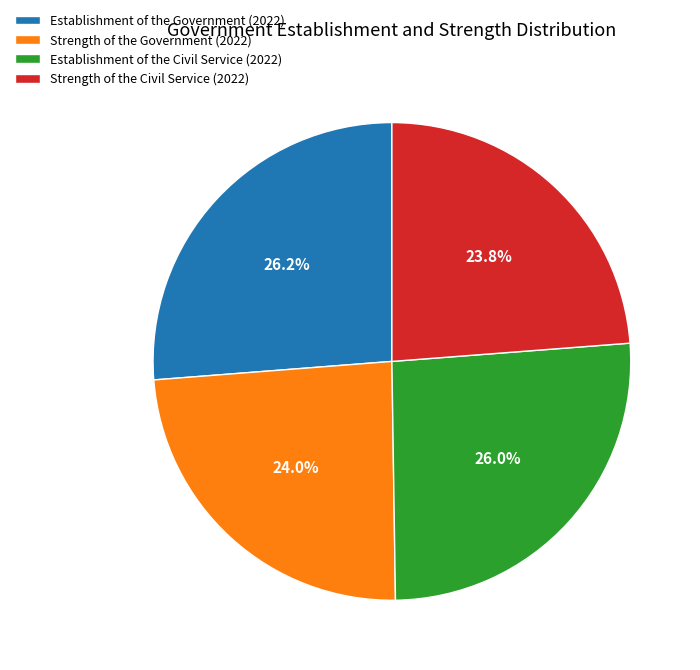

Which has a higher value, Strength of the Government (2022) or Establishment of the Government (2022)?

Establishment of the Government (2022)